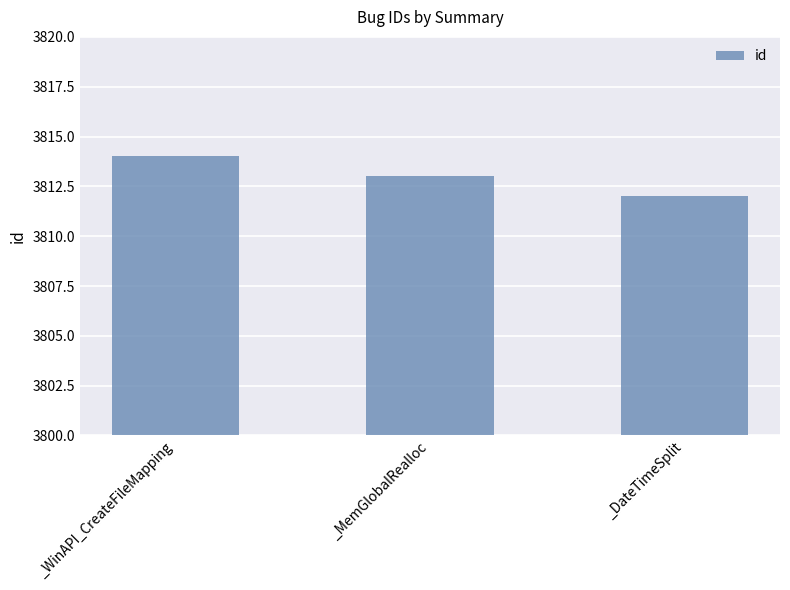

Reading left to right, transcribe all the data shown in this chart.

_WinAPI_CreateFileMapping=3814	_MemGlobalRealloc=3813	_DateTimeSplit=3812